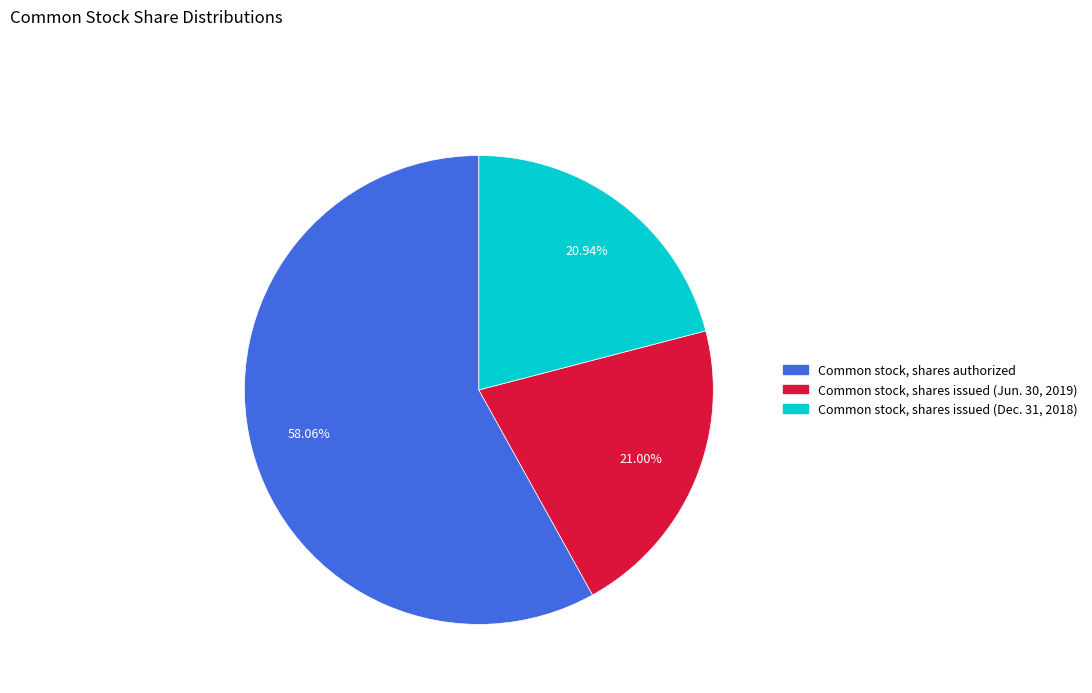

Do Common stock, shares issued (Dec. 31, 2018) and Common stock, shares authorized together represent more than half of the pie?

Yes